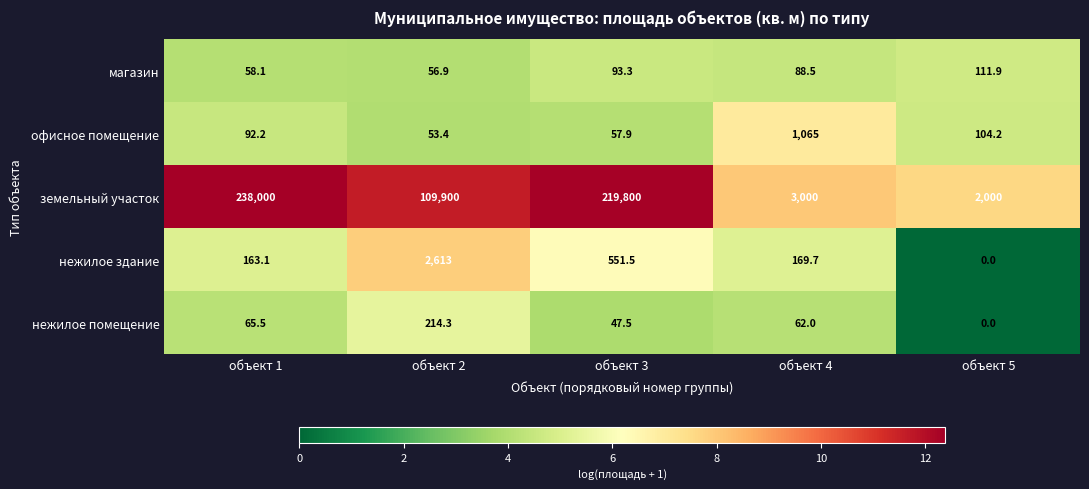

Where is нежилое здание nearest to the value 1306?

объект 3